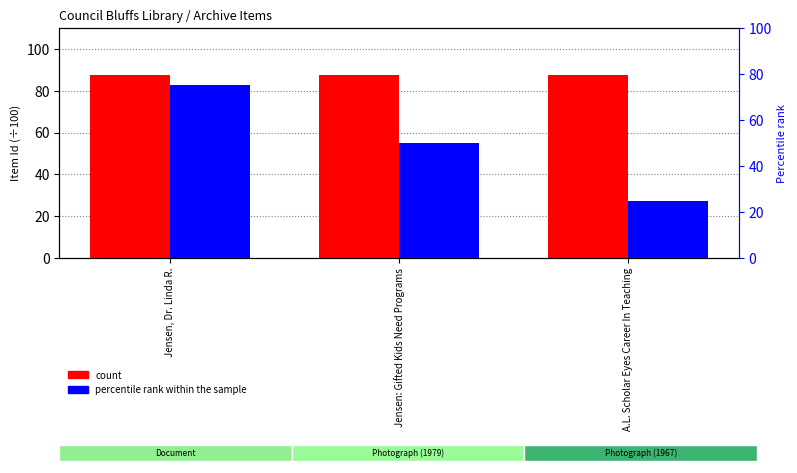

Where does the percentile rank within the sample series first go above 50?

Jensen, Dr. Linda R.